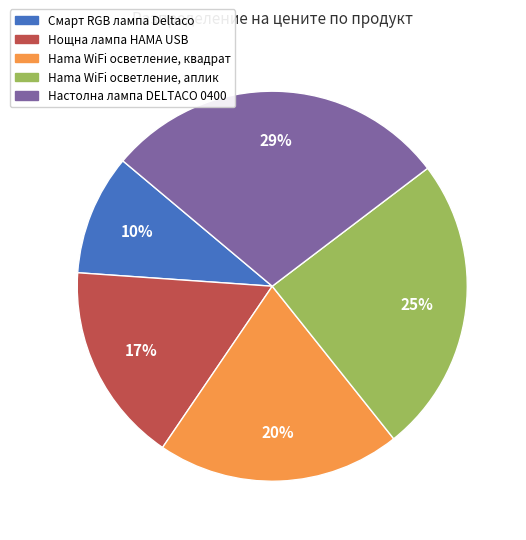

To the nearest percent, what is the average slice percentage?

20%